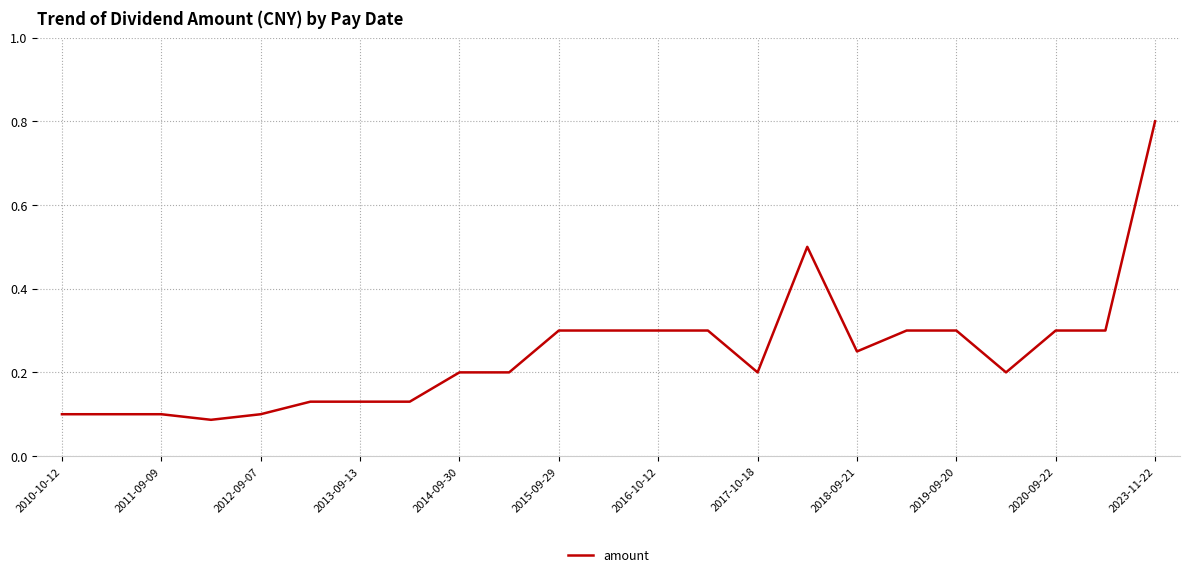

What is the difference between the maximum and minimum values?

0.7